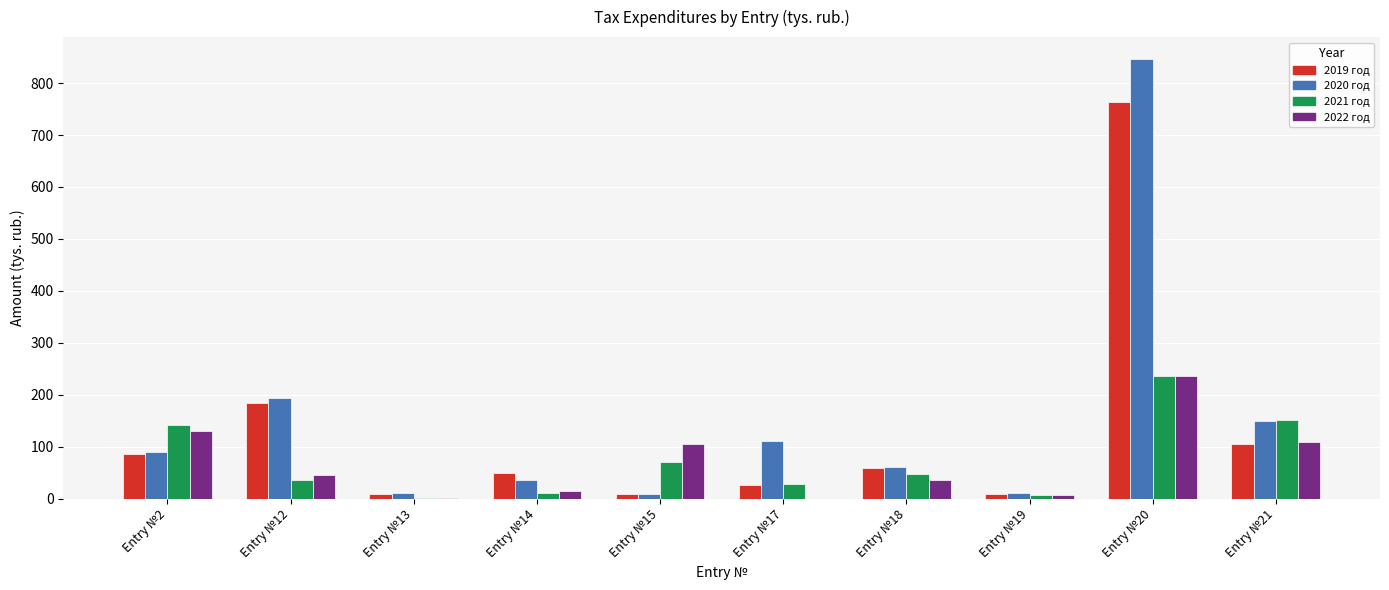

What are all the series names shown in the legend?

2019 год, 2020 год, 2021 год, 2022 год